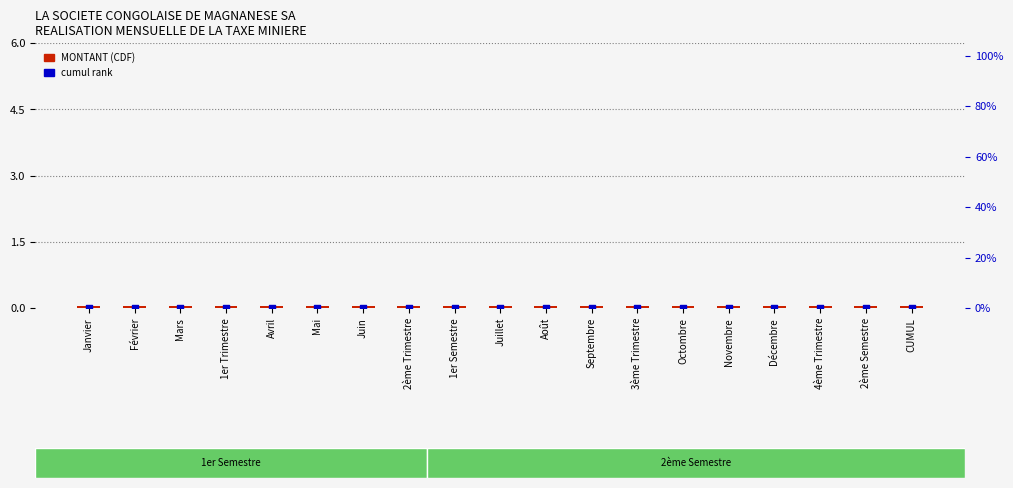

Which series contains the highest Y value?

MONTANT (CDF)